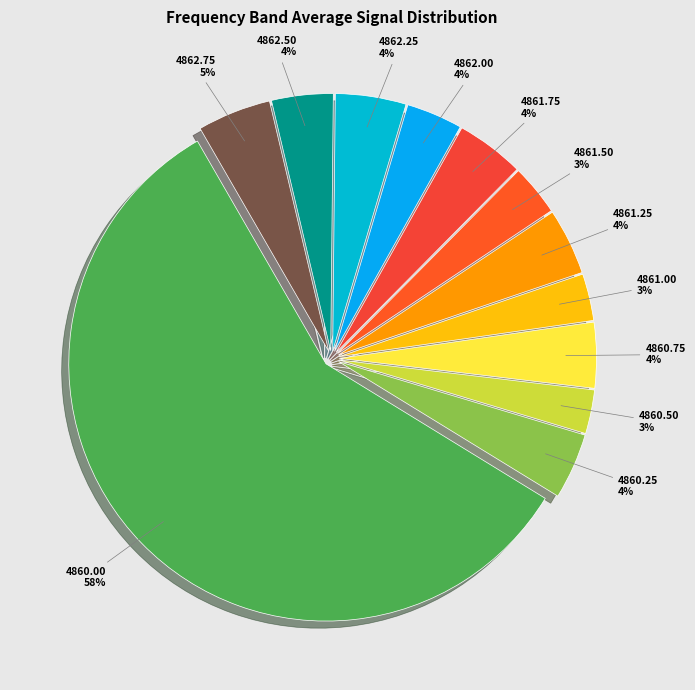

What percentage is the 4861.00 slice, to the nearest percent?

3%